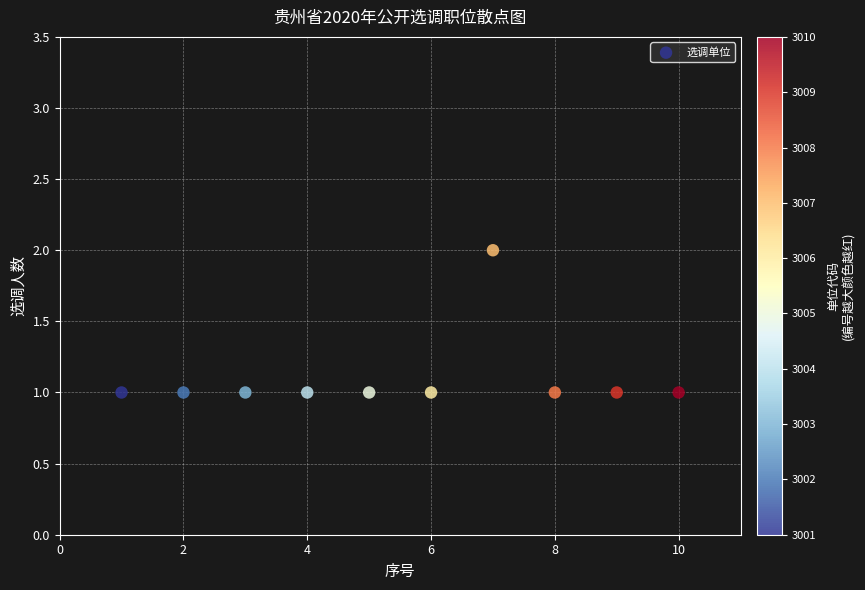

What is the average X value?

6